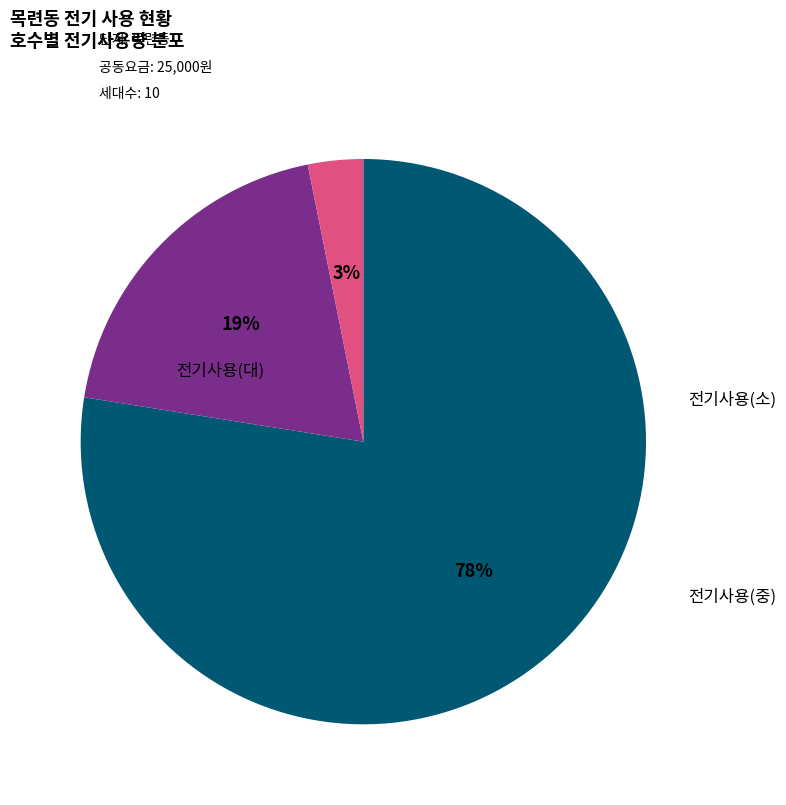

Does any single category account for the majority?

Yes